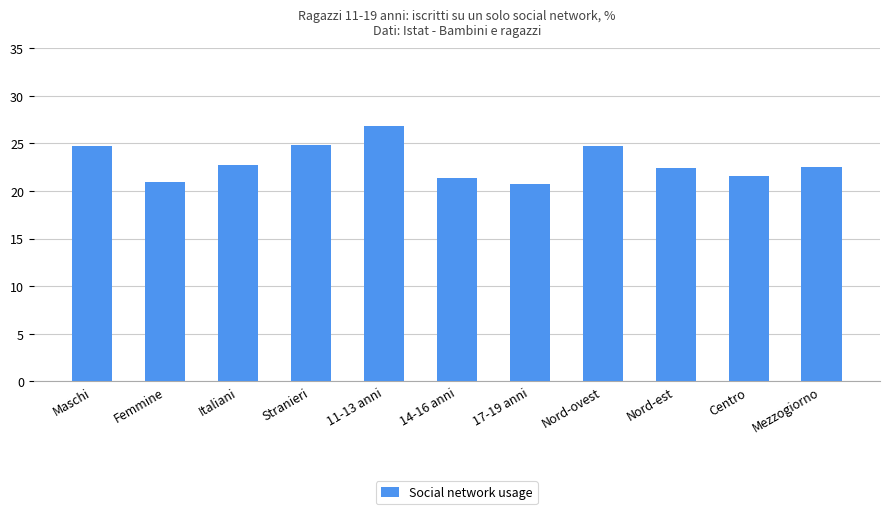

What is the average value?

23.0